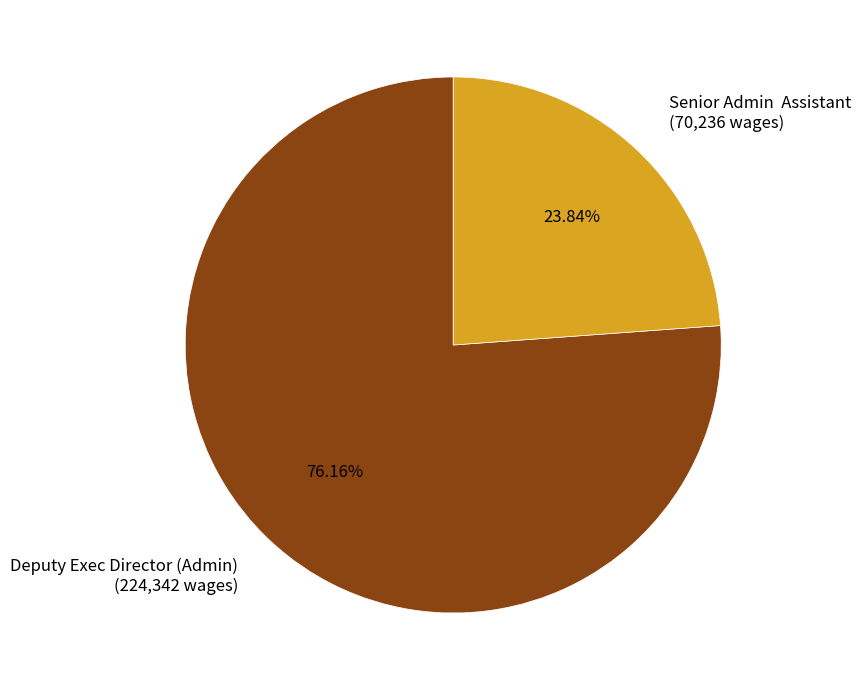

Rank the categories by value from lowest to highest.

Senior Admin Assistant, Deputy Exec Director (Admin)